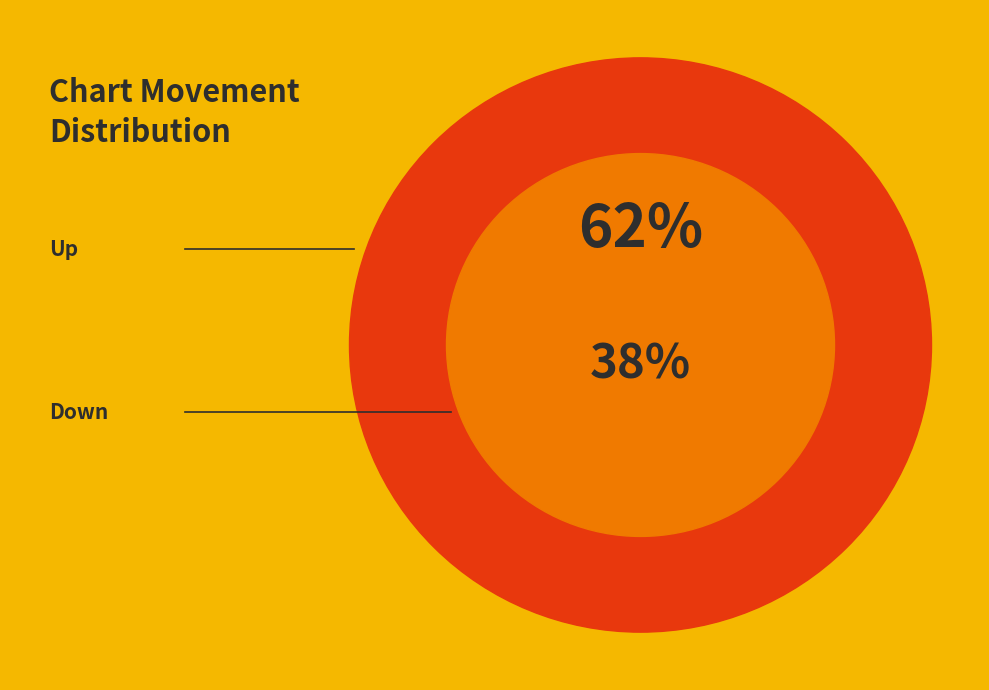

Between down and up, which is larger?

up